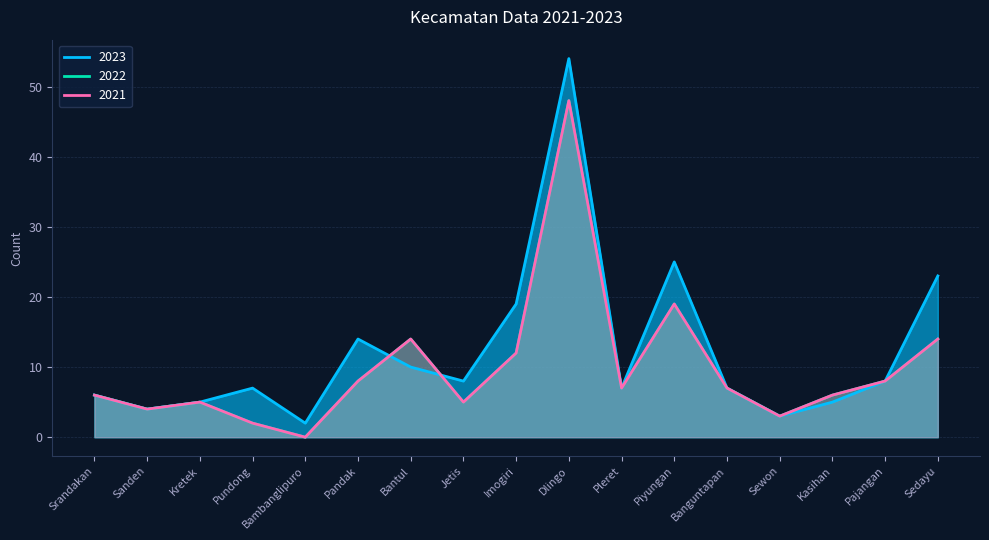

True or false: 2021 has a value of 1 at Pundong.

False